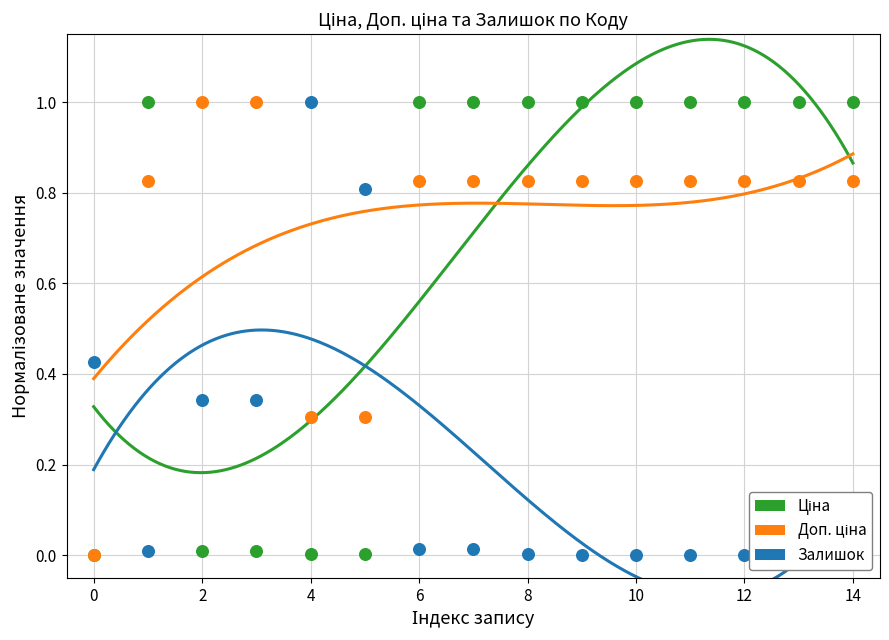

Is the value of Доп. ціна at 16 greater than the value of Ціна at 14?

No